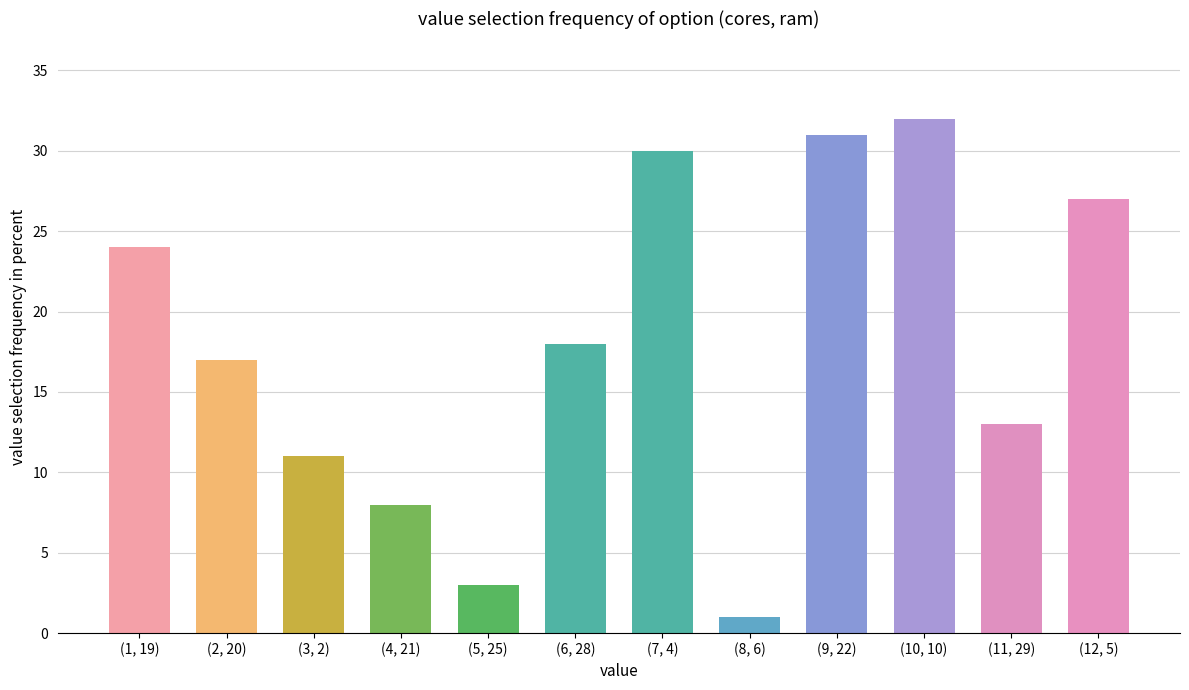

What is the maximum value shown in the chart?

32